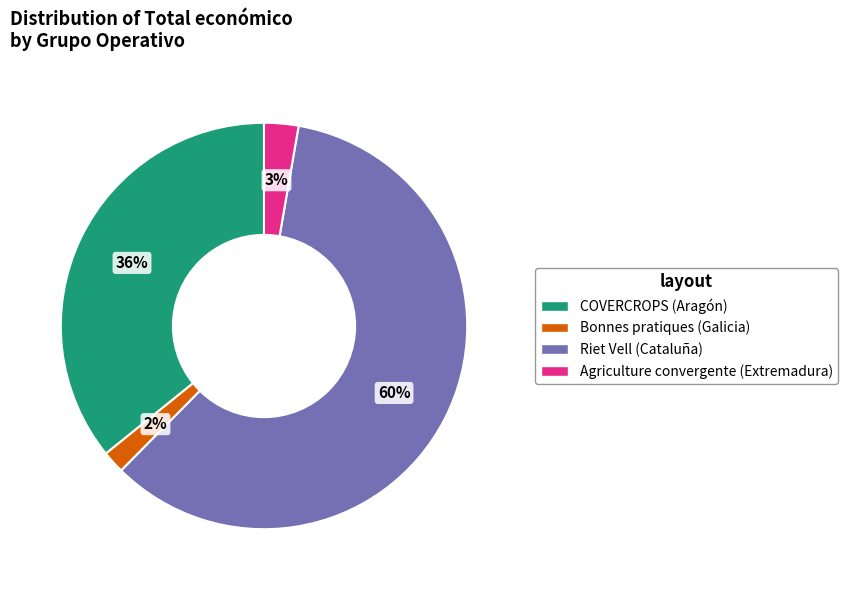

Count the number of slices in the pie.

4